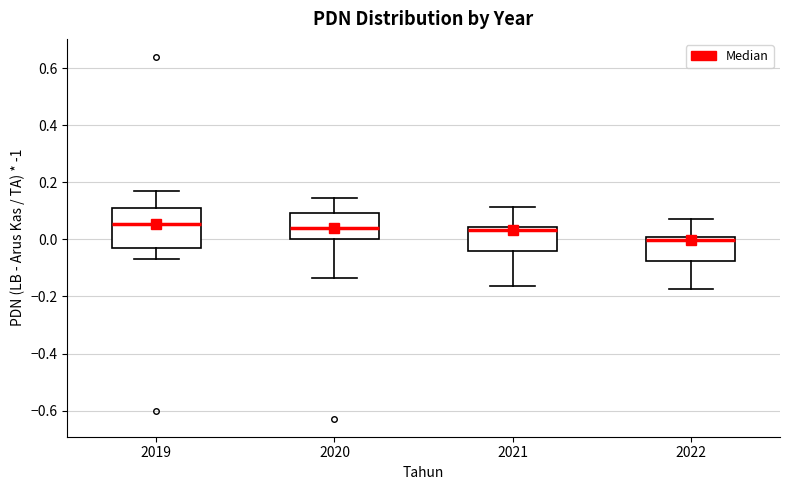

Where is the upper edge of the box at x = 2021 on the y-axis? The values are not printed on the chart, so give them approximately, as read against the axis.

0.04